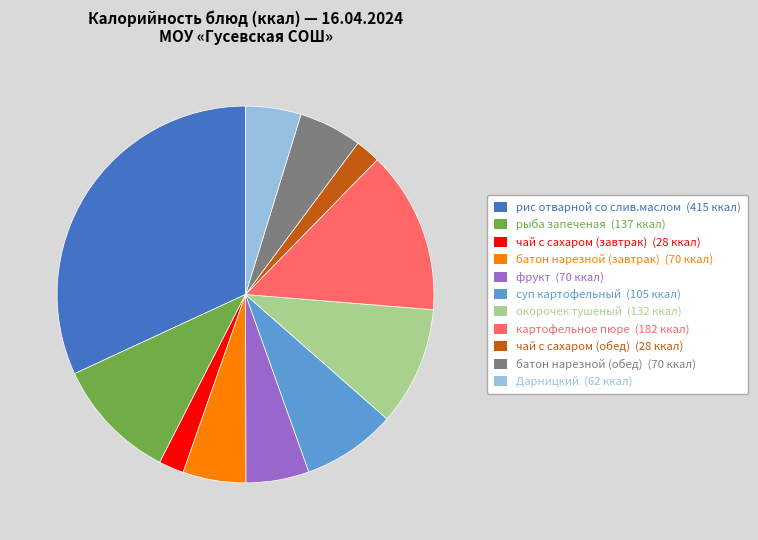

How many slices are in this pie chart?

11